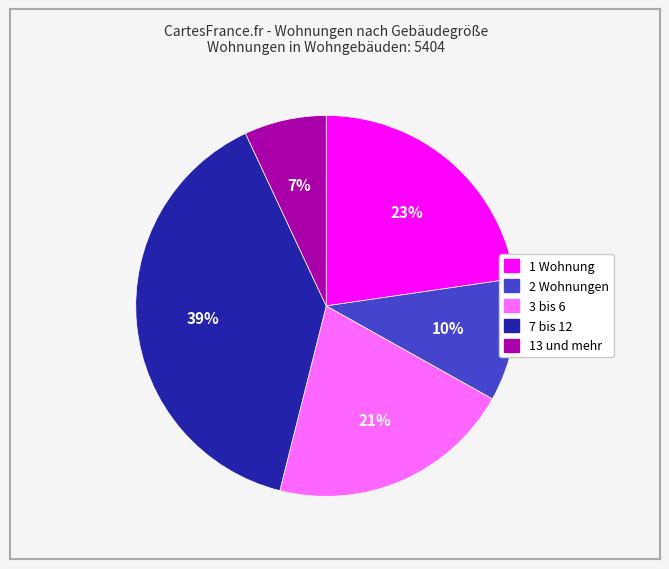

To the nearest percent, what is the average slice percentage?

20%